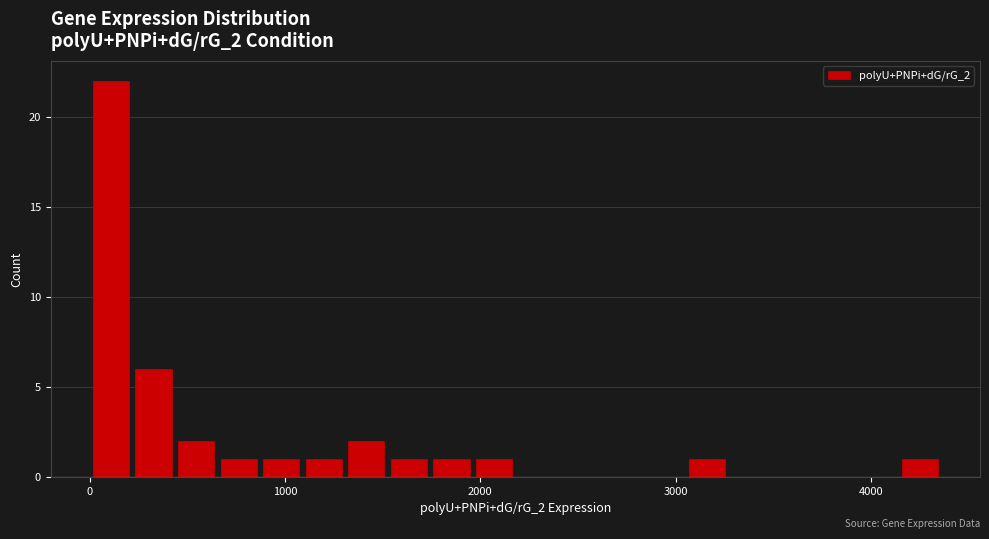

Around what value on the x-axis is the tallest bar? Give the approximate position of its centre, as read against the axis.

100